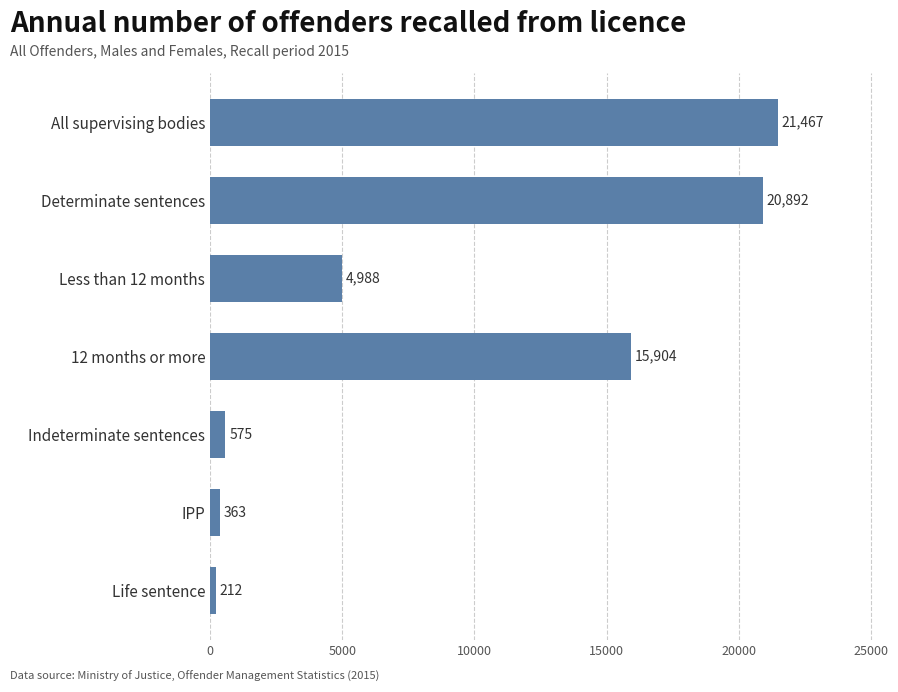

What is the difference between the maximum and minimum values?

21255